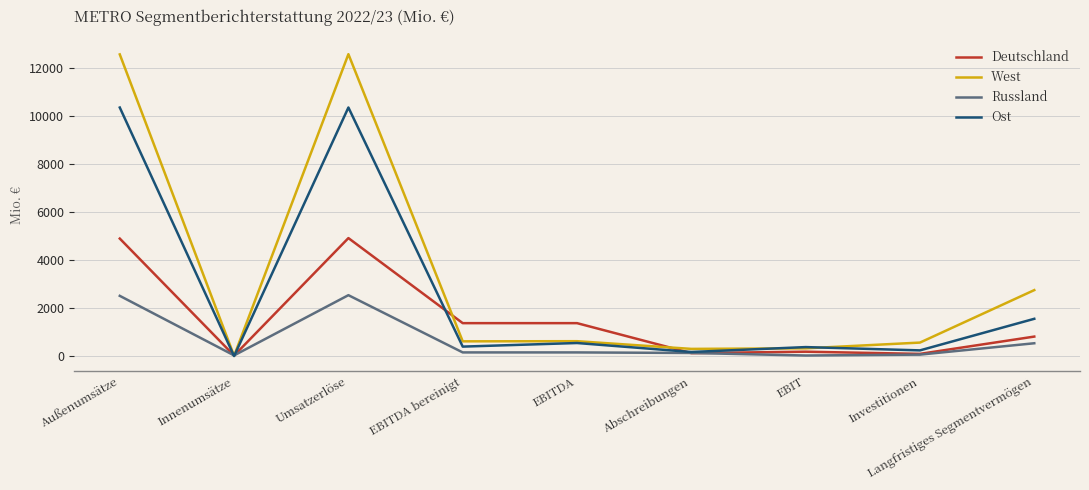

The Deutschland series shows 805 at EBITDA. True or false?

False